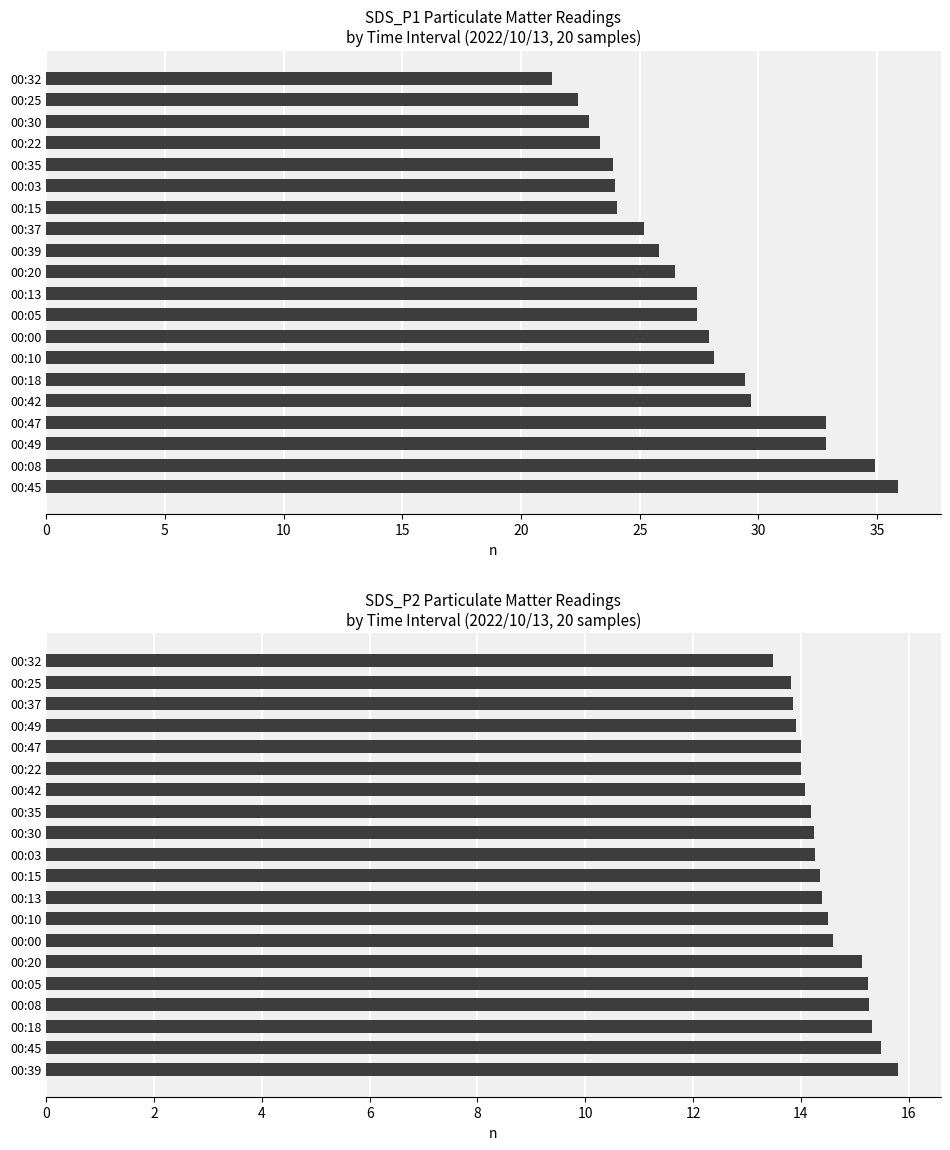

At 00:32, list the series in order from smallest to largest.

SDS_P2, SDS_P1